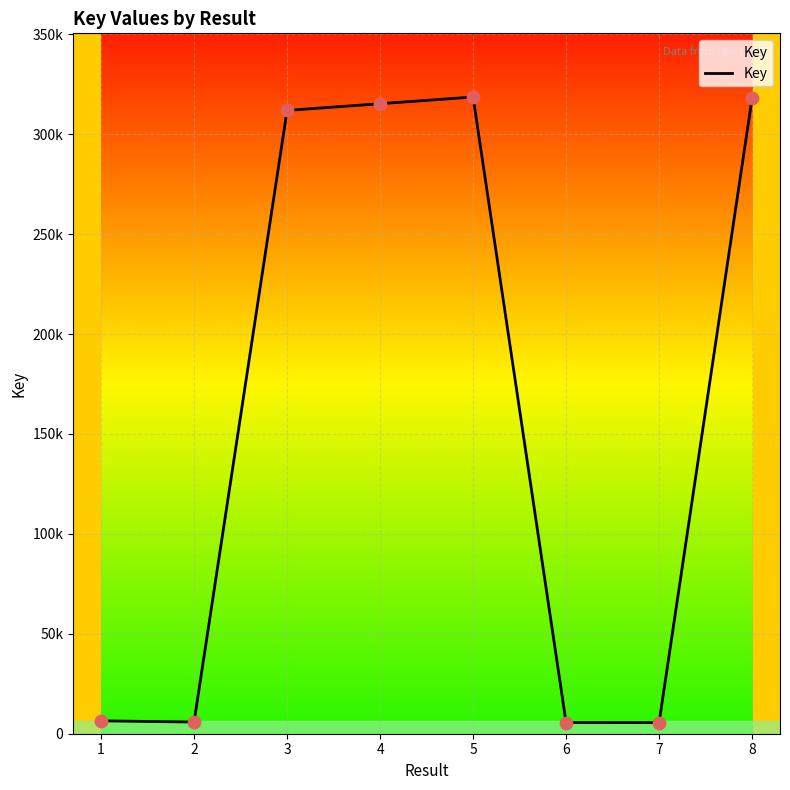

What is the change in value from 1 to 3?

+305429